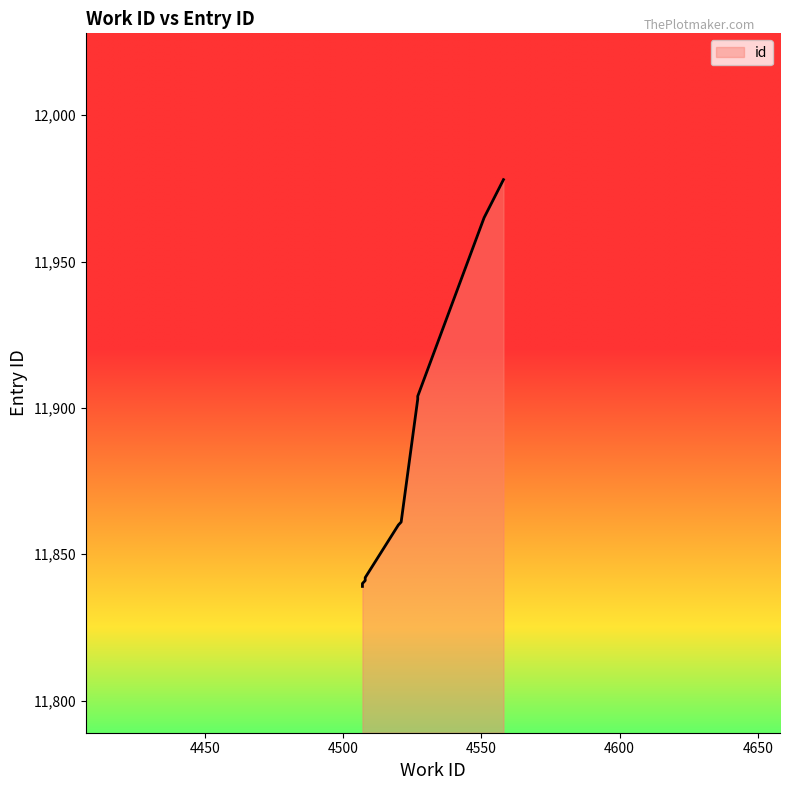

What is the greatest value displayed?

11978